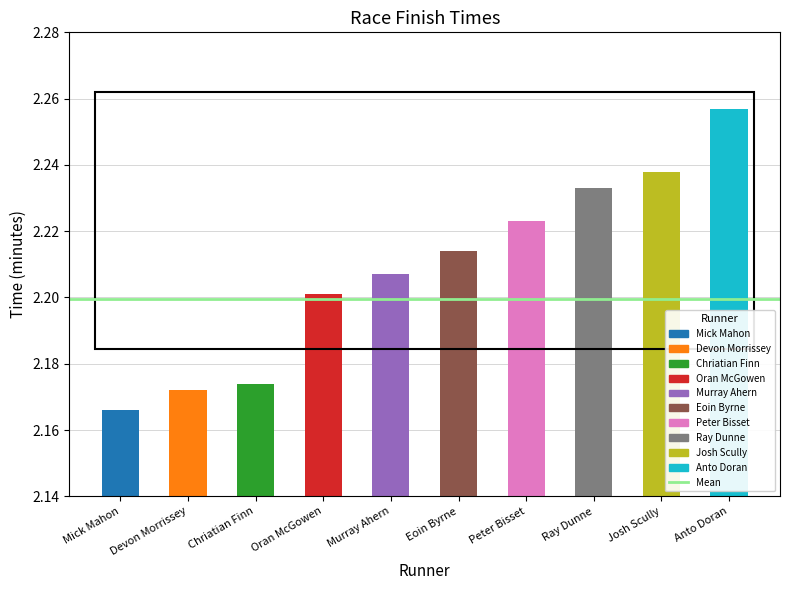

The chart shows a value of 2.2 at Chriatian Finn. True or false?

True